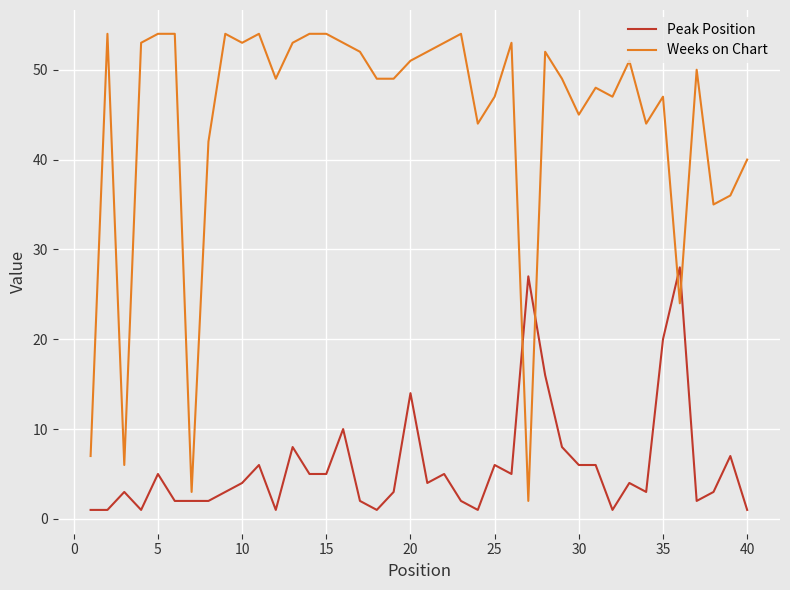

Which series has the largest range (max minus min)?

Weeks on Chart